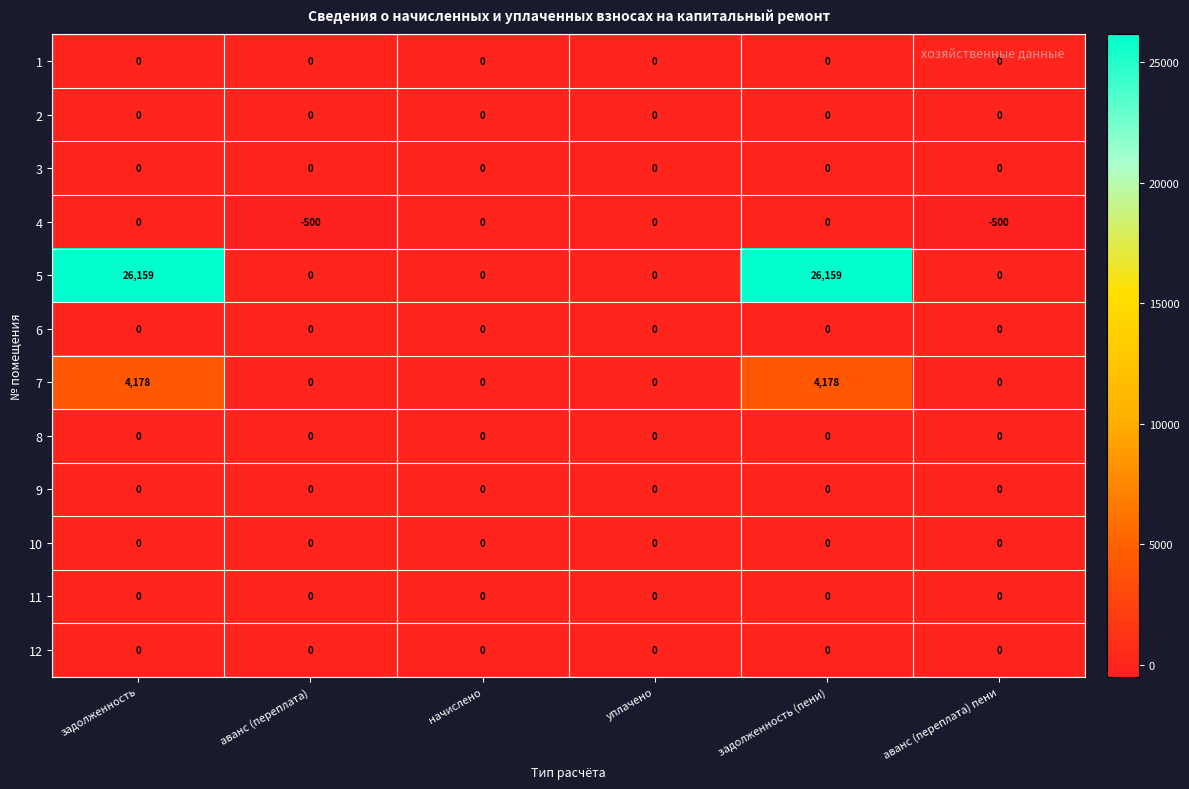

The value of 4 at начислено is 0. True or false?

True